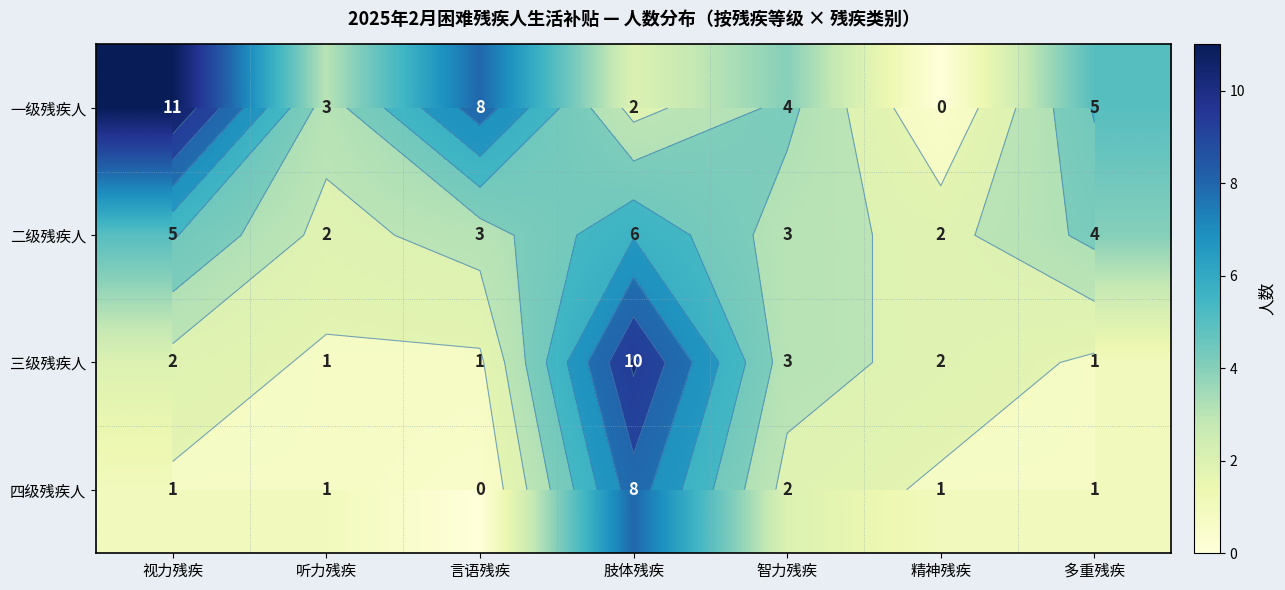

List the series in order of their overall mean, lowest first.

四级残疾人, 三级残疾人, 二级残疾人, 一级残疾人